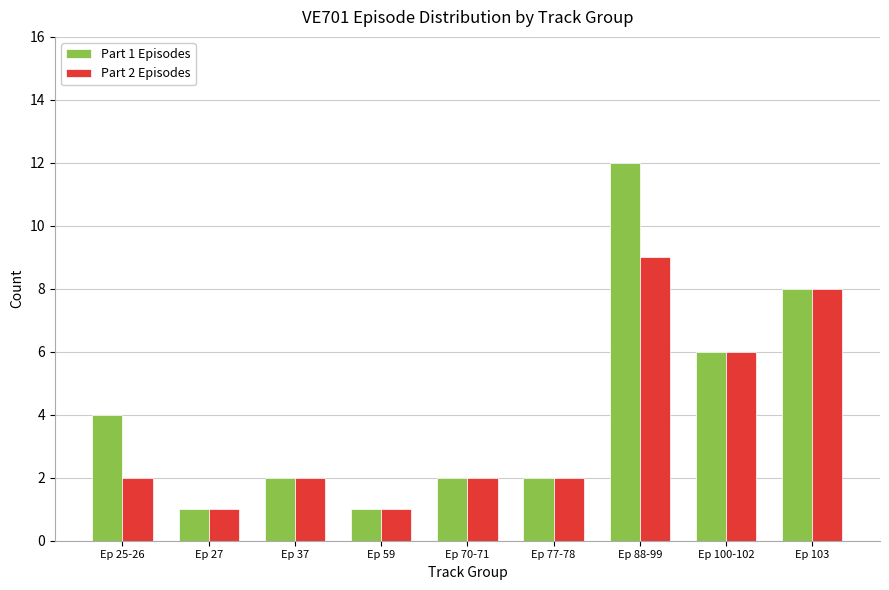

Which series changed the most between Ep 88-99 and Ep 100-102?

Part 1 Episodes